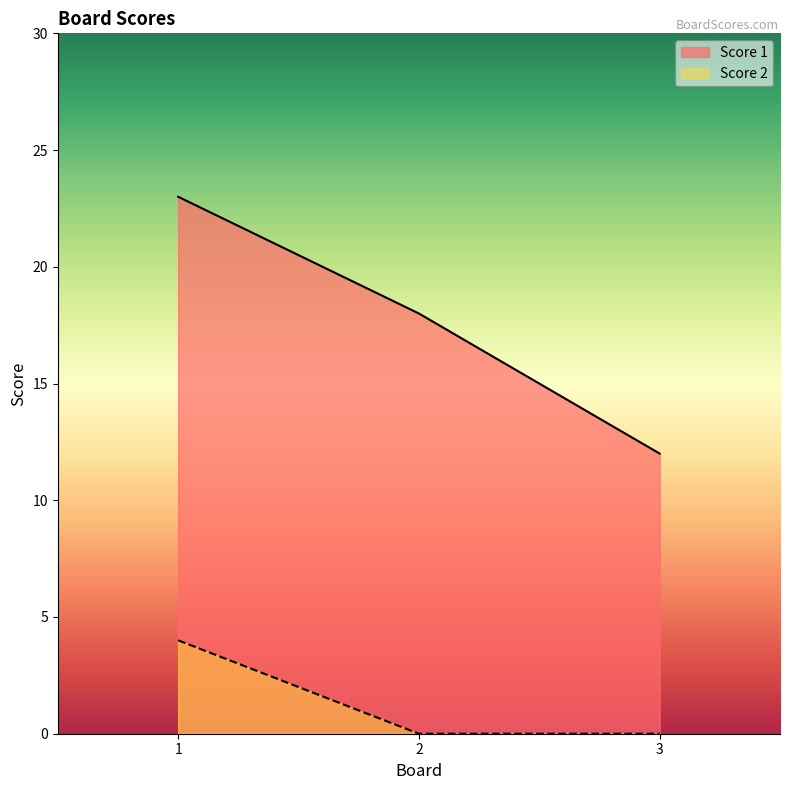

What is the total value across all series at 1?

27